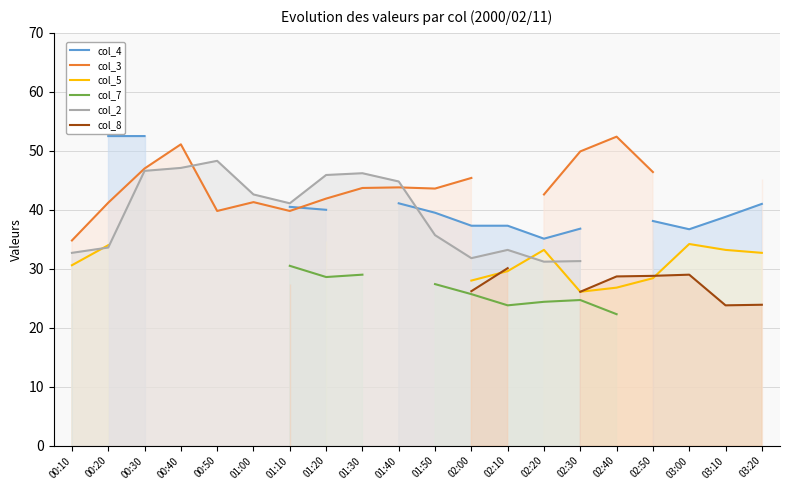

True or false: col_2 has more than 1 points higher than both neighbors.

True